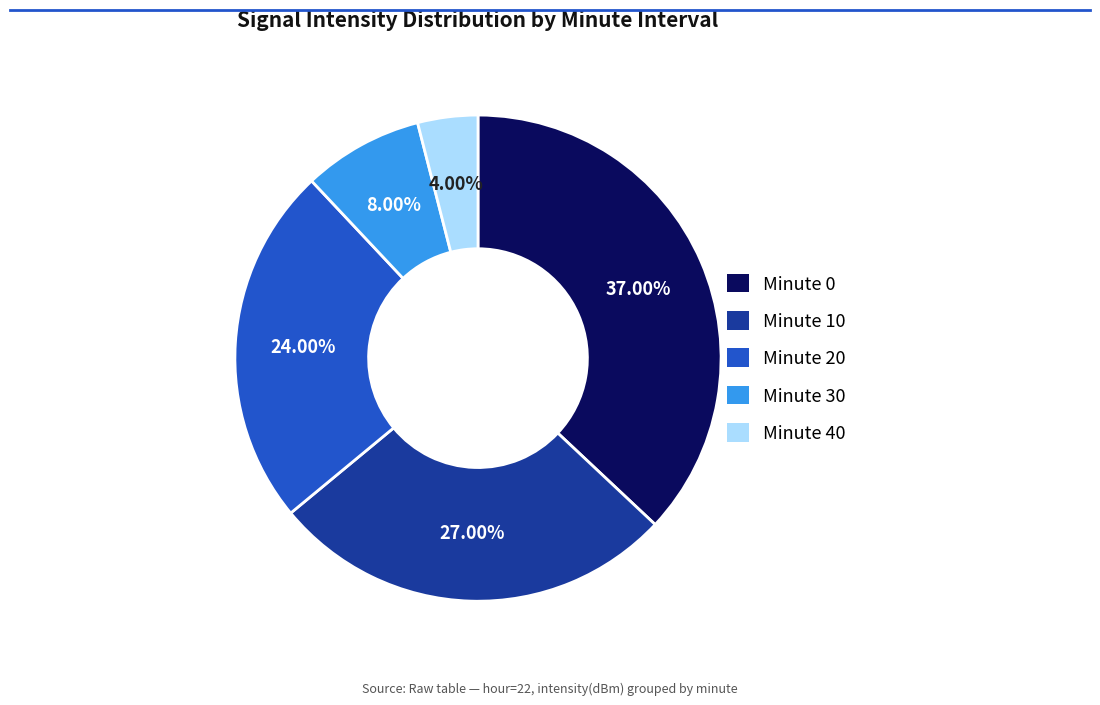

How many slices are in this pie chart?

5